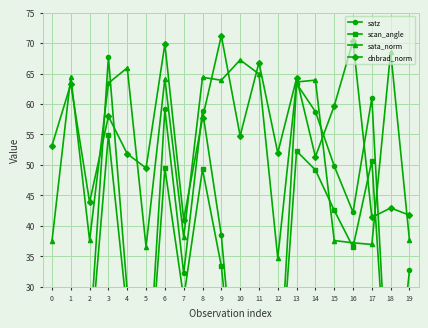

What is the value of the dnbrad_norm point at the 8th from the left?

41.0